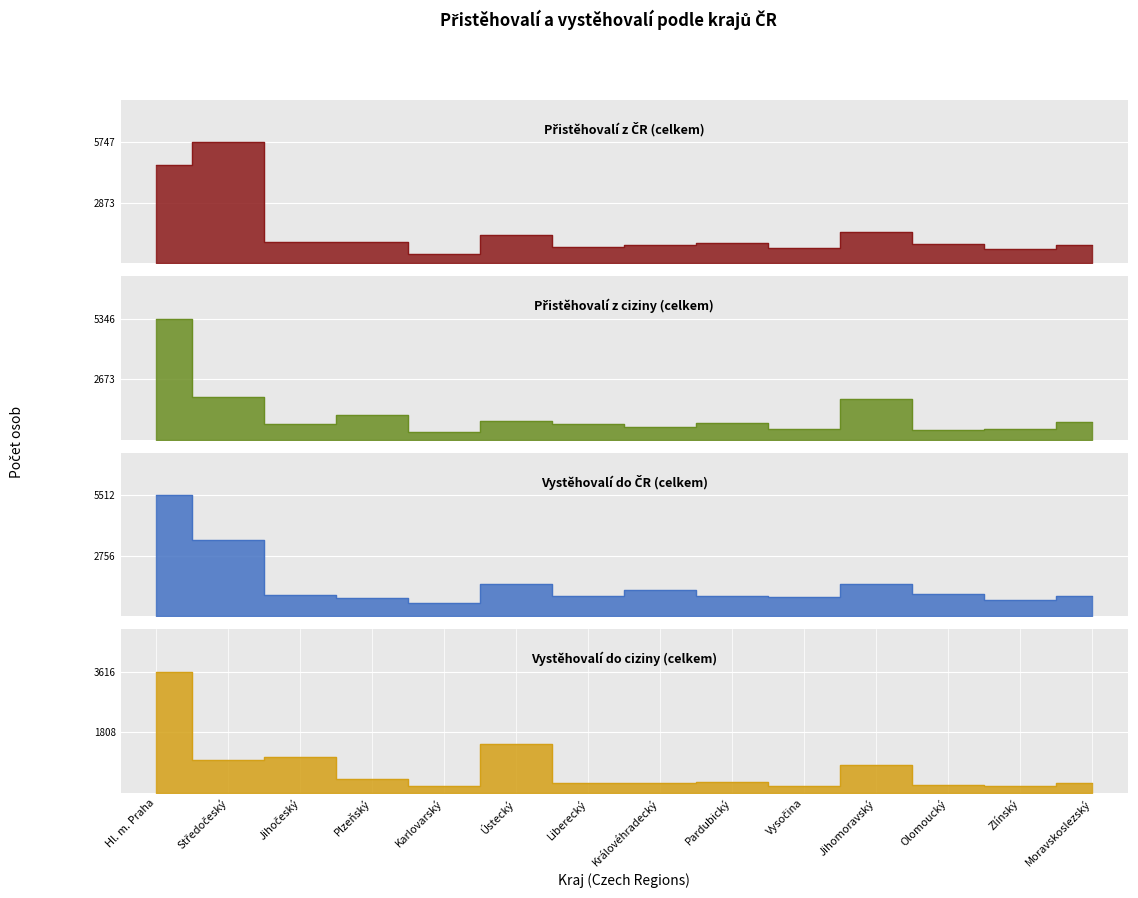

What is the label of the 4th point from the right?

Jihomoravský